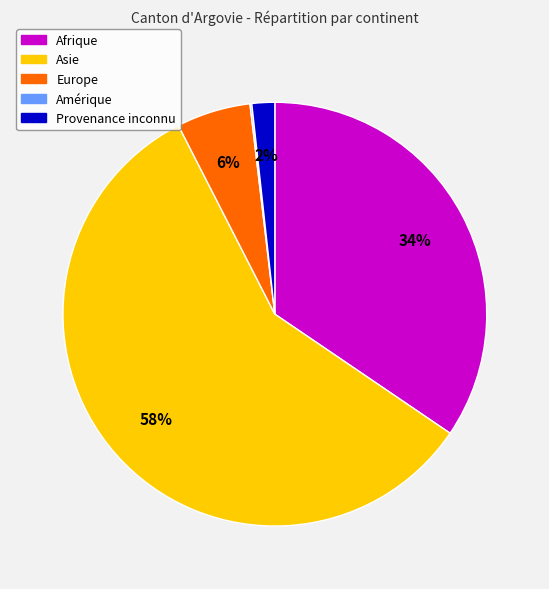

Does Asie account for over 50% of the chart?

Yes